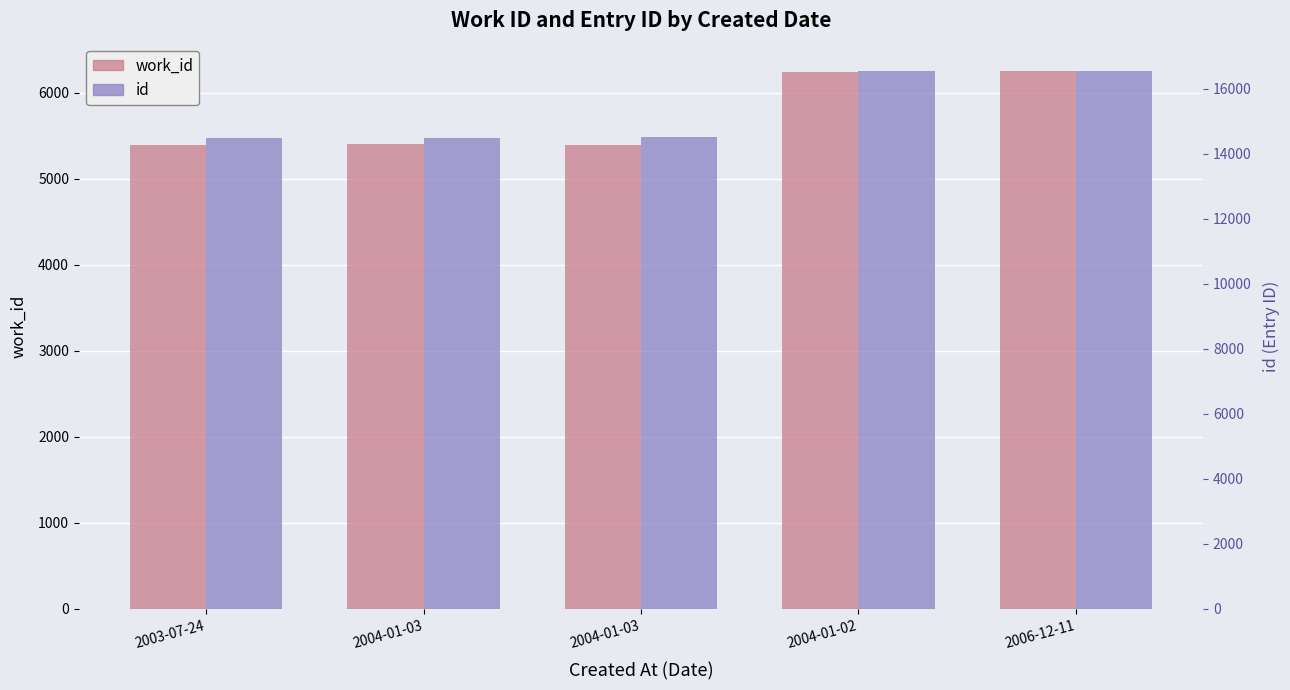

What is the label of the 3rd bar from the left?

2004-01-03